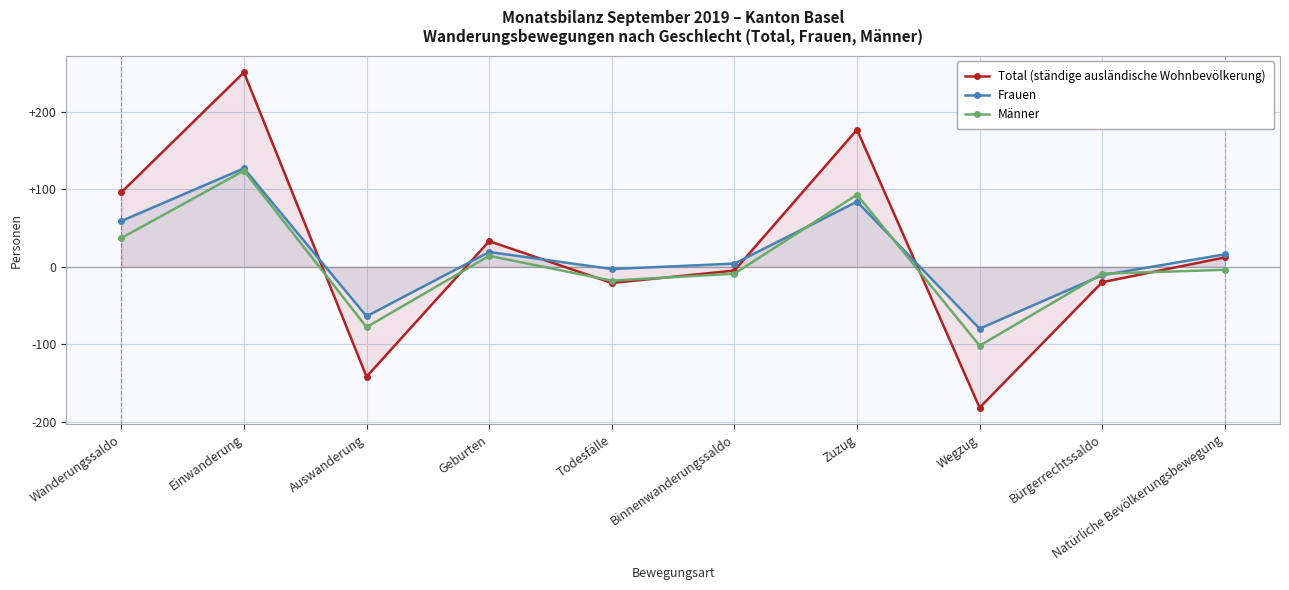

Which series changed the most between Wanderungssaldo and Einwanderung?

Total (ständige ausländische Wohnbevölkerung)